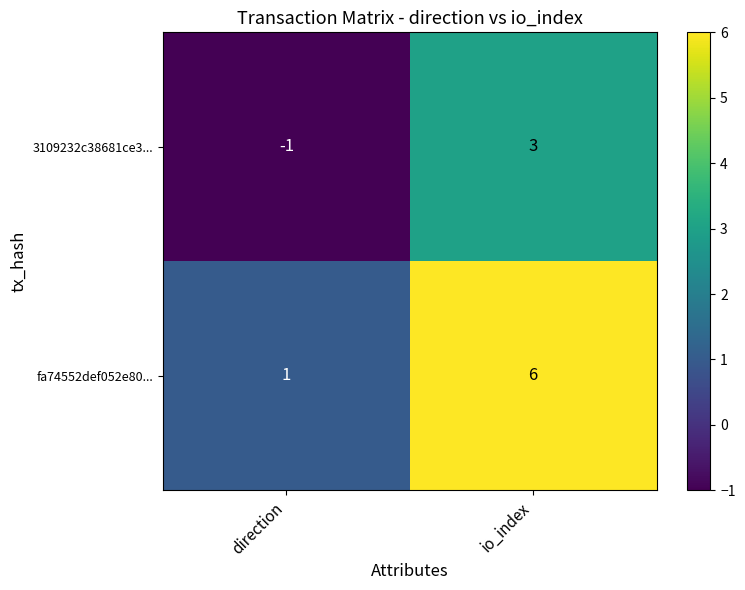

Reading left to right, extract all data points from this chart.

3109232c38681ce3...: -1	3
fa74552def052e80...: 1	6